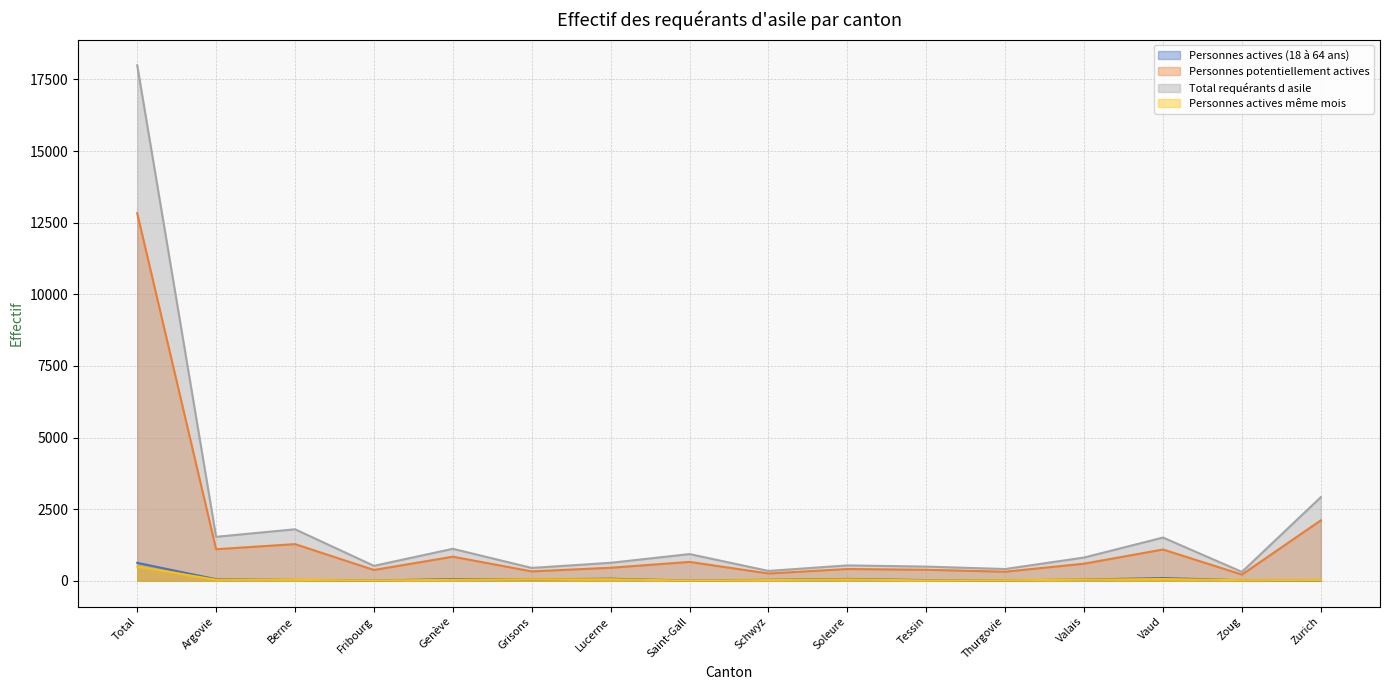

What is the label of the 10th point from the left?

Soleure